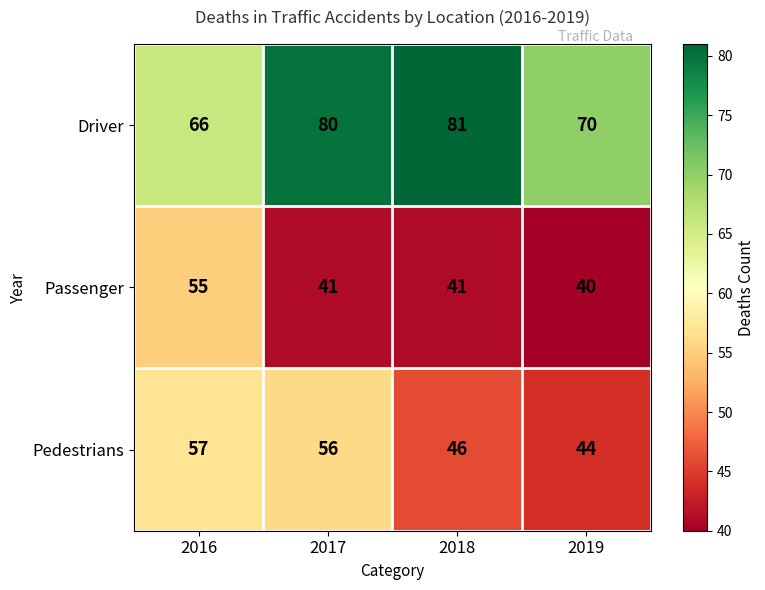

The Driver series shows 81 at 2018. True or false?

True